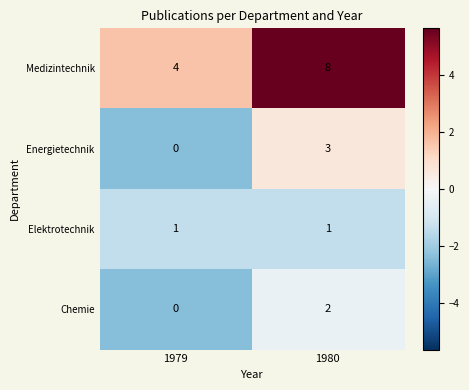

What is the spread (max minus min) of values at 1979?

4